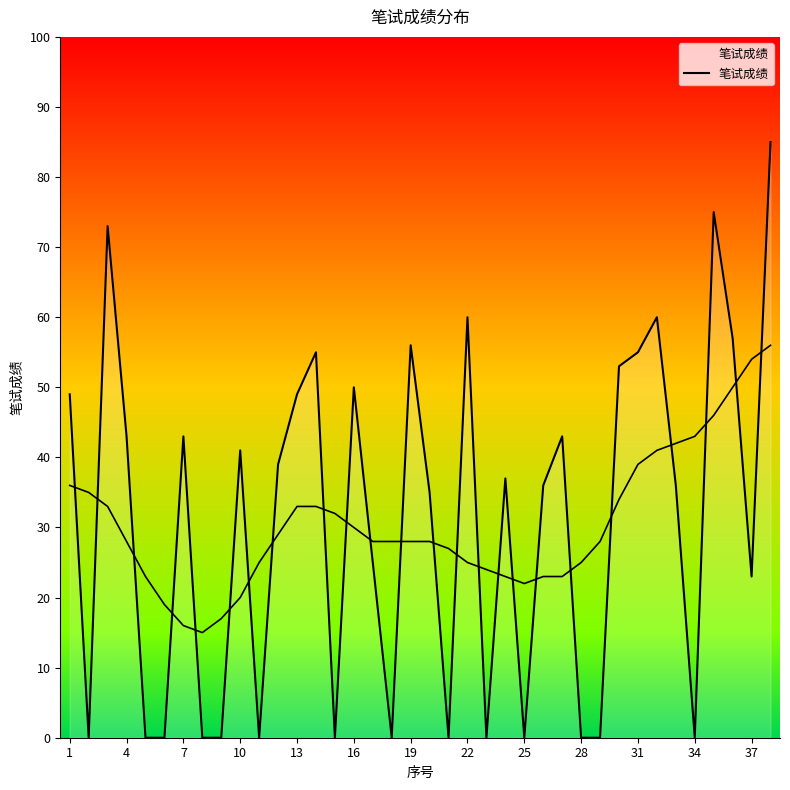

What is the difference between the maximum and second lowest values?

85